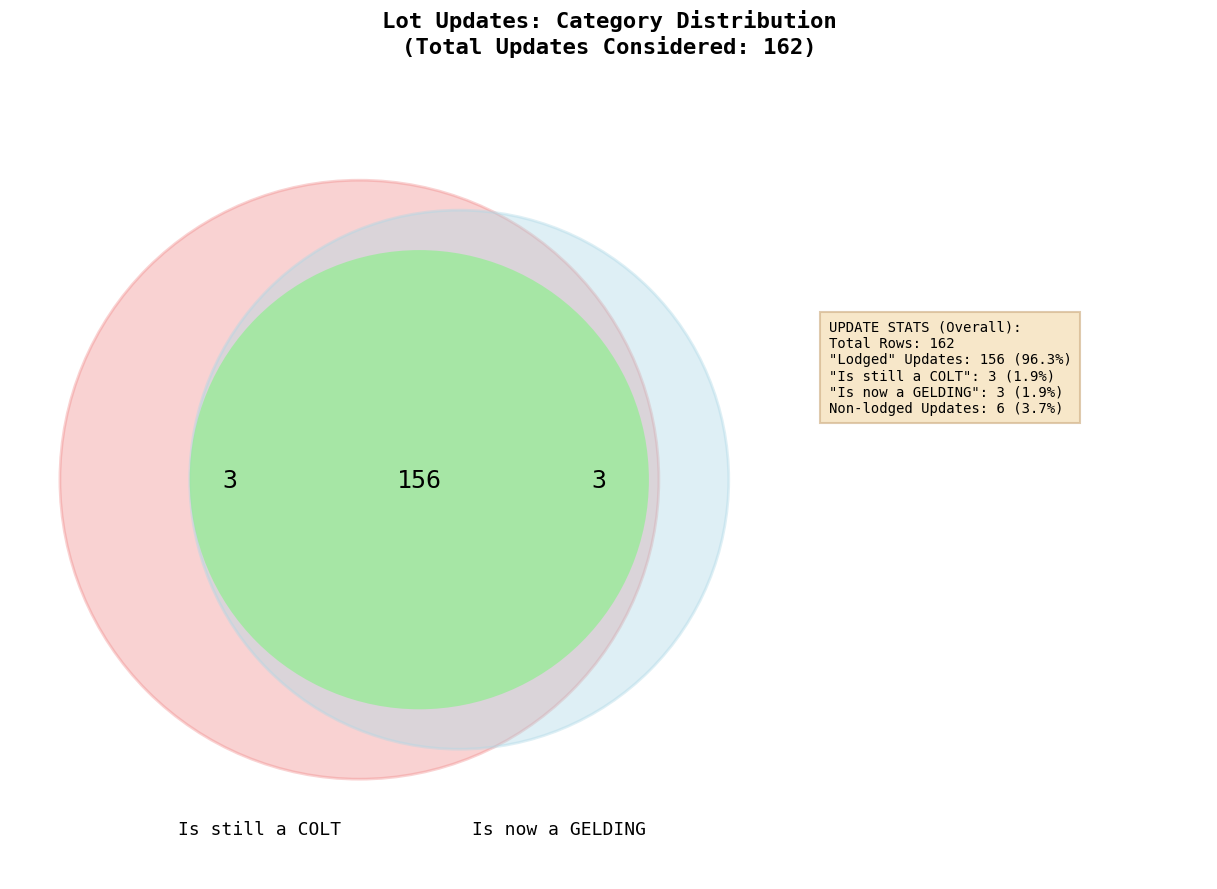

Is there any slice that represents more than half of the pie?

Yes